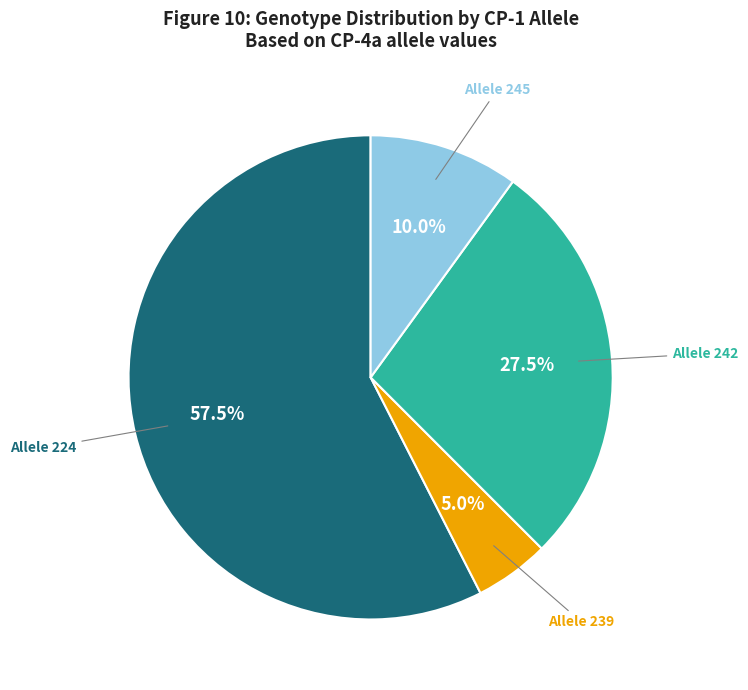

To the nearest percent, what is the average slice percentage?

25%